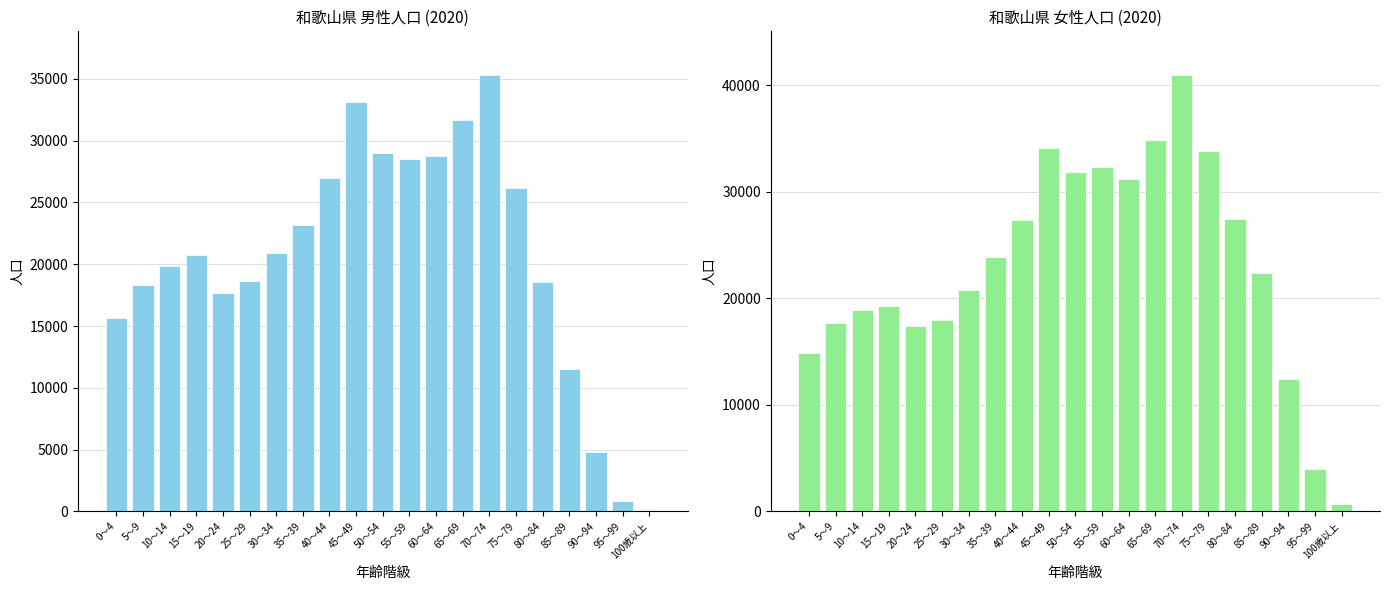

How many groups of bars are there?

21